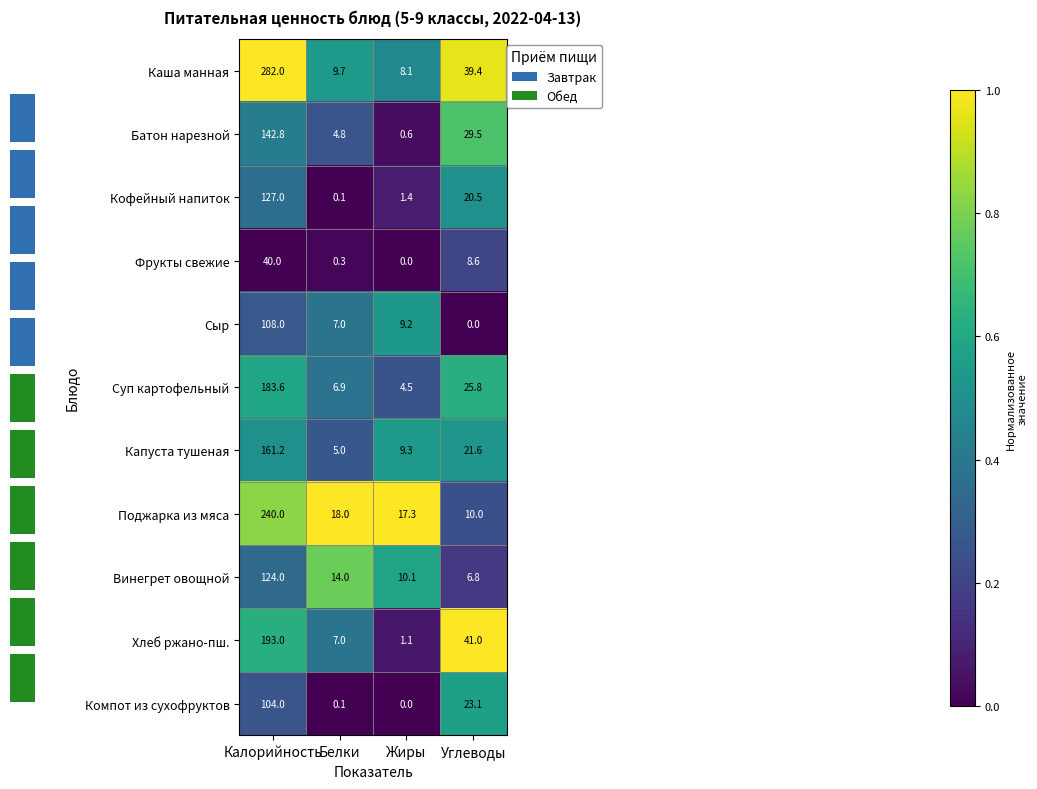

Is the value of Суп картофельный at Жиры greater than the value of Хлеб ржано-пш. at Белки?

No